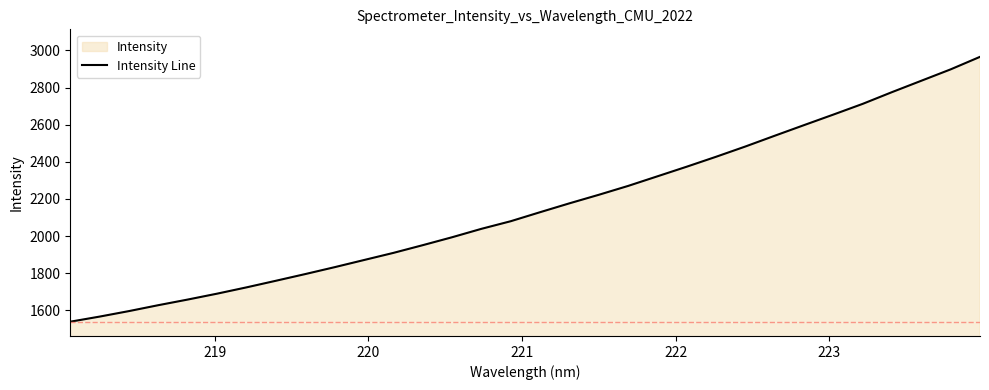

How many values are below 2128?

16